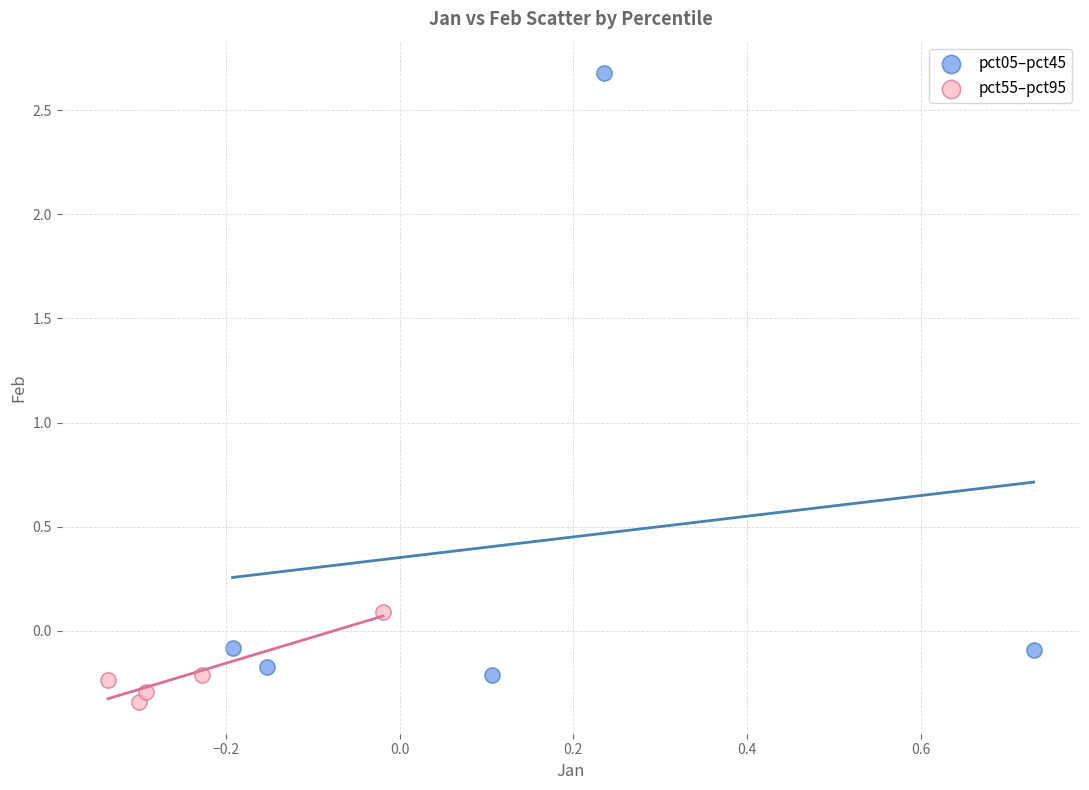

Which series contains the highest Y value?

pct05–pct45